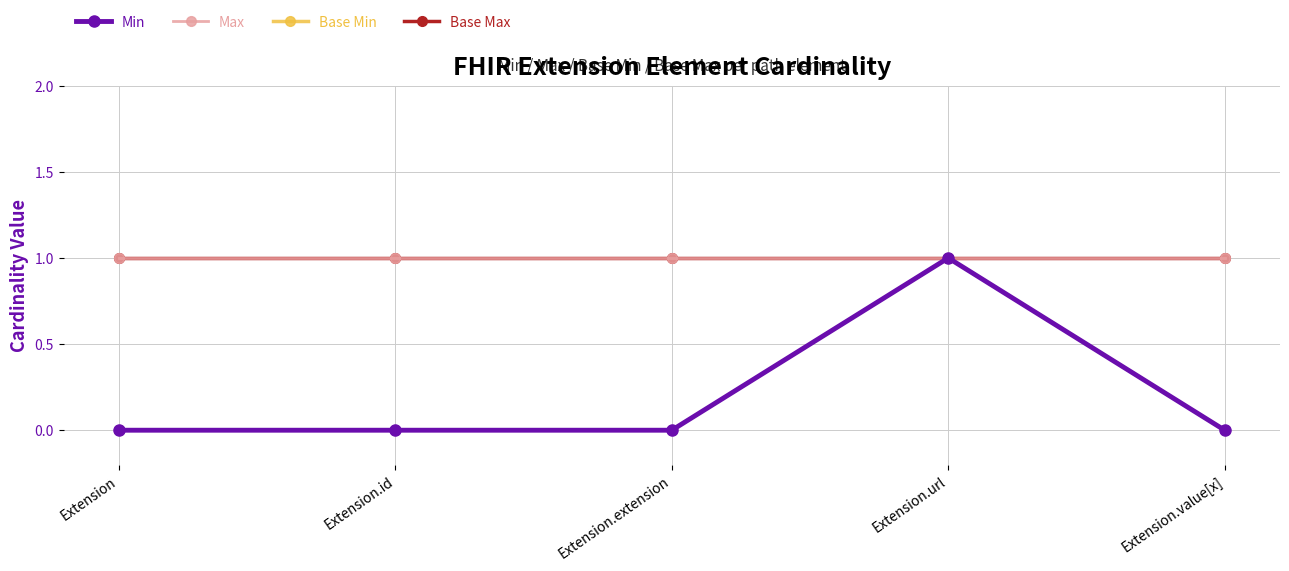

Reading left to right, list all the values displayed in this chart.

Min: 0	0	0	1	0
Max: 1	1	1	1	1
Base Min: 0	0	0	1	0
Base Max: 1	1	1	1	1